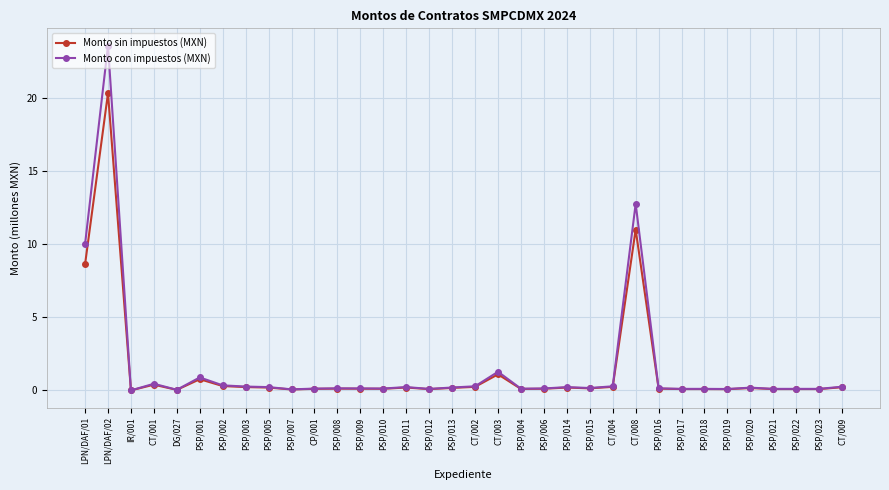

Is it true that Monto con impuestos (MXN) equals 23.6 at LPN/DAF/02?

True